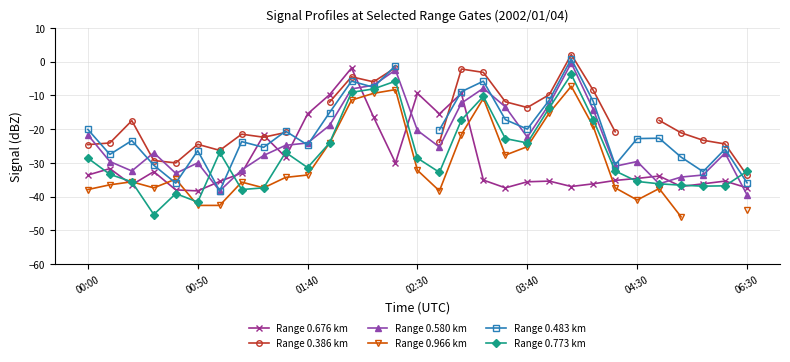

What is the difference between the maximum and second lowest values in the Range 0.676 km series?

36.1